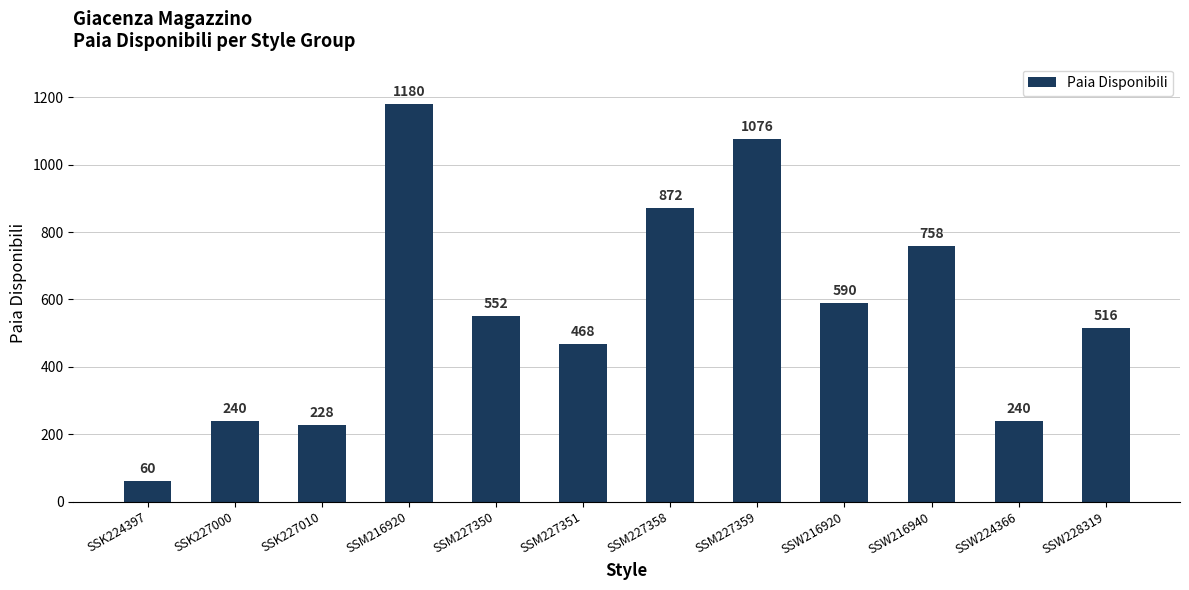

What is the difference between the values at SSM227358 and SSM227350?

320